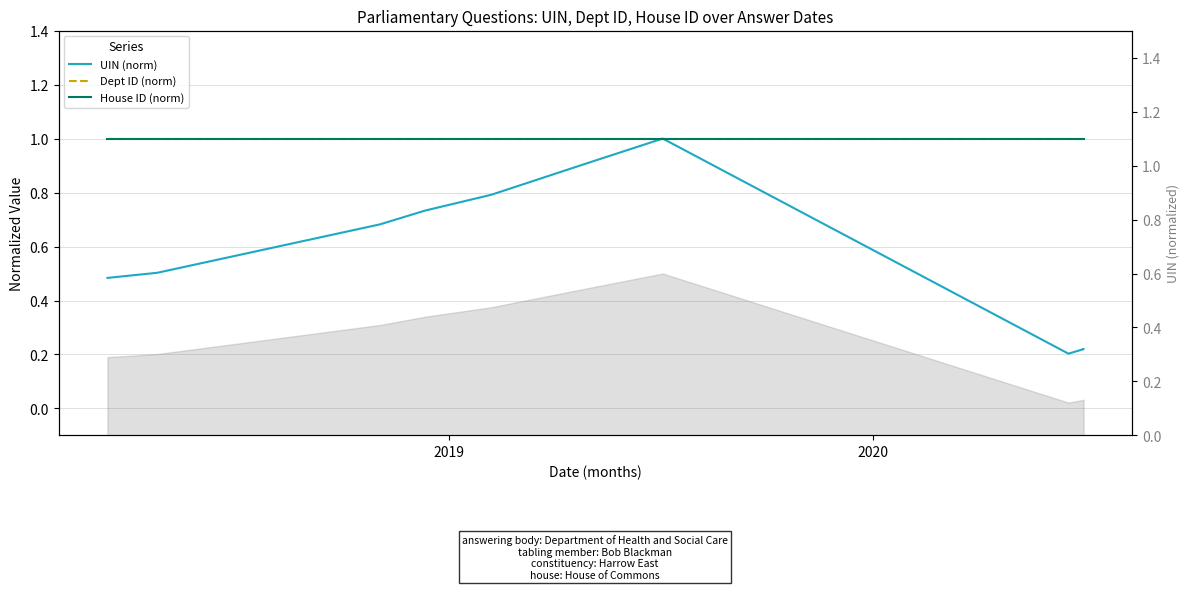

What is the sum of all UIN (norm) values?

5.7